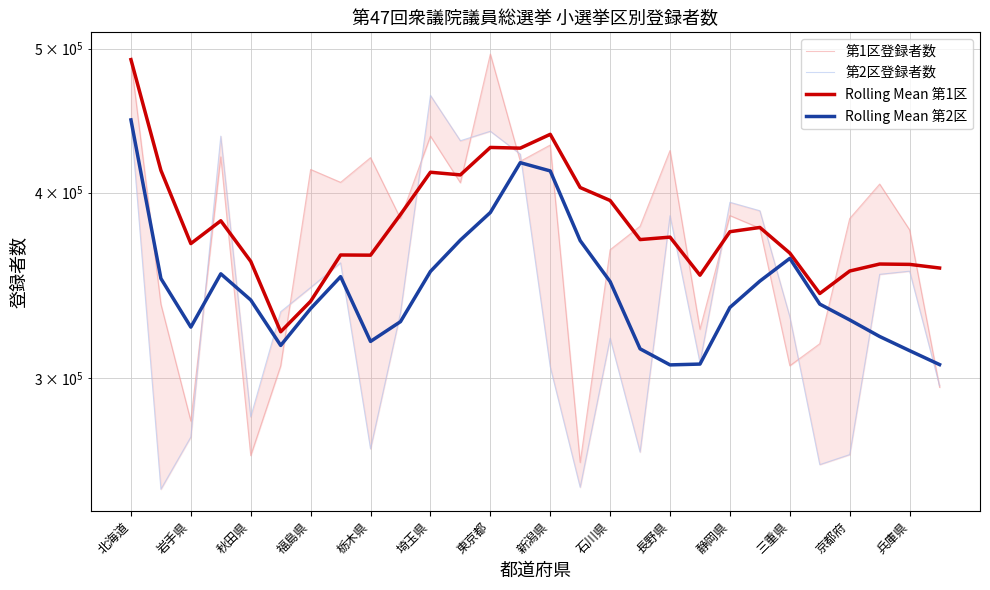

How many intersections are there between Rolling Mean 第2区 and 第1区登録者数?

9